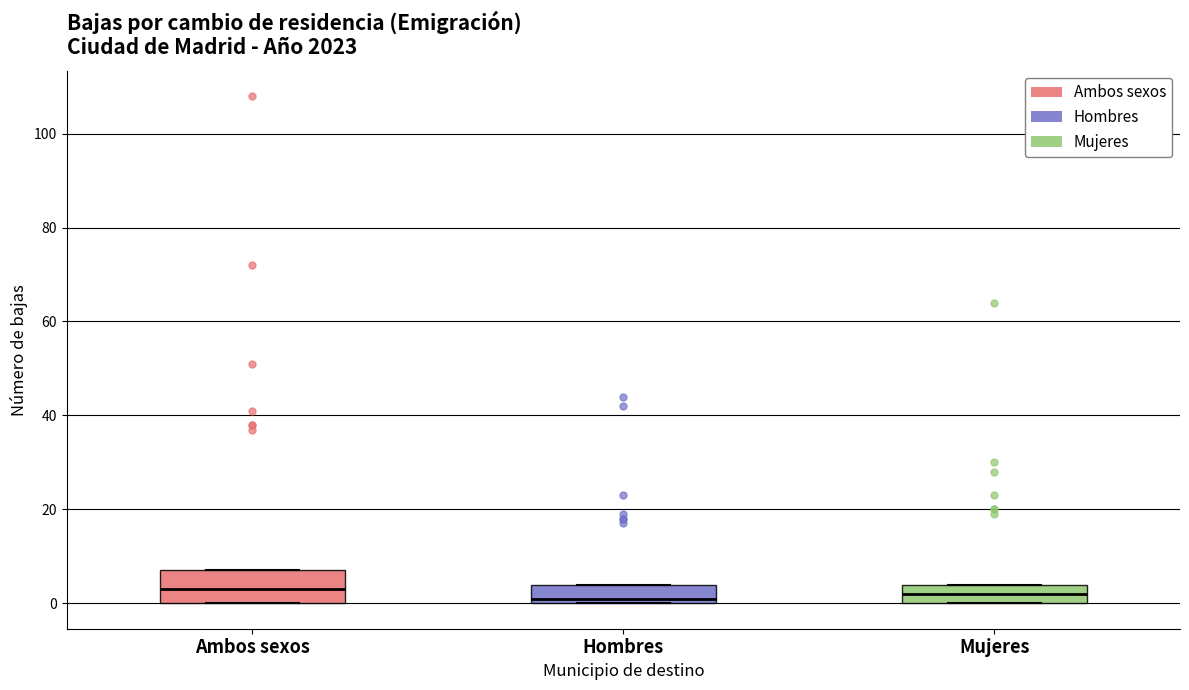

Comparing the boxes themselves (not the whiskers), which one is the tallest?

Ambos sexos